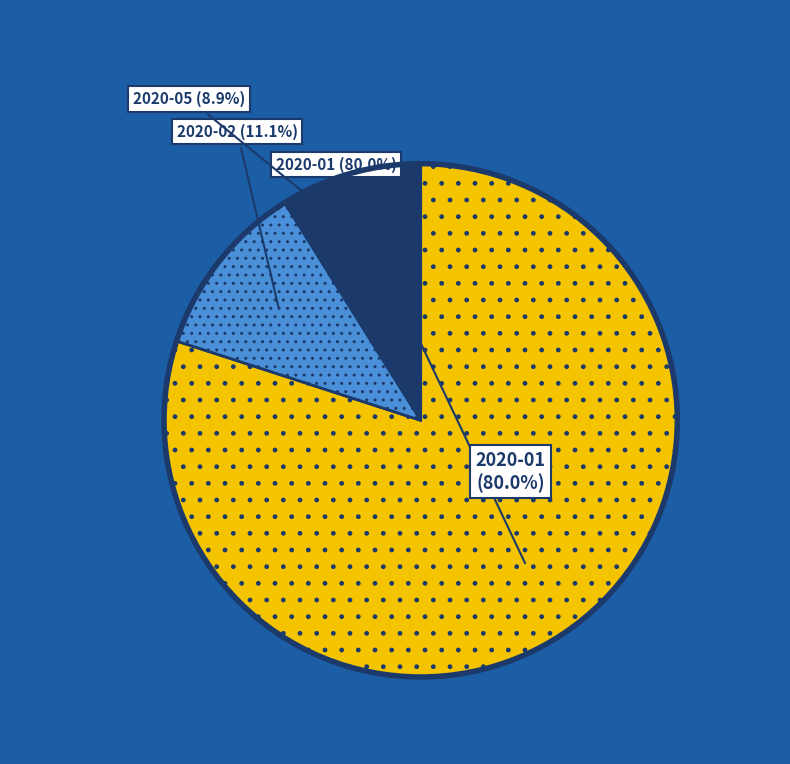

How many segments does this pie chart have?

3